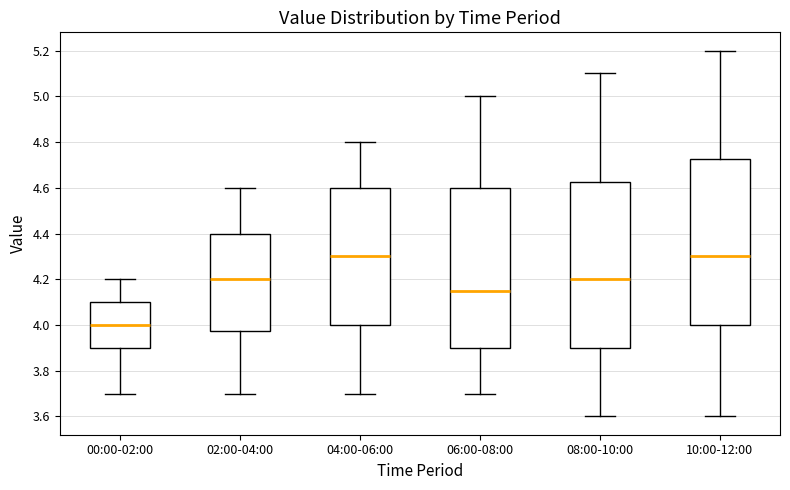

Reading left to right, transcribe this box plot: for each box, give where its median line is, the range the box spans, and where its two whiskers end, as read against the y-axis. The values are not printed on the chart, so give them approximately, as read against the axis.

00:00-02:00: median 4.00, box 3.90 to 4.10, whiskers 3.70 to 4.20
02:00-04:00: median 4.20, box 3.98 to 4.40, whiskers 3.70 to 4.60
04:00-06:00: median 4.30, box 4.00 to 4.60, whiskers 3.70 to 4.80
06:00-08:00: median 4.16, box 3.90 to 4.60, whiskers 3.70 to 5.00
08:00-10:00: median 4.20, box 3.90 to 4.62, whiskers 3.60 to 5.10
10:00-12:00: median 4.30, box 4.00 to 4.72, whiskers 3.60 to 5.20